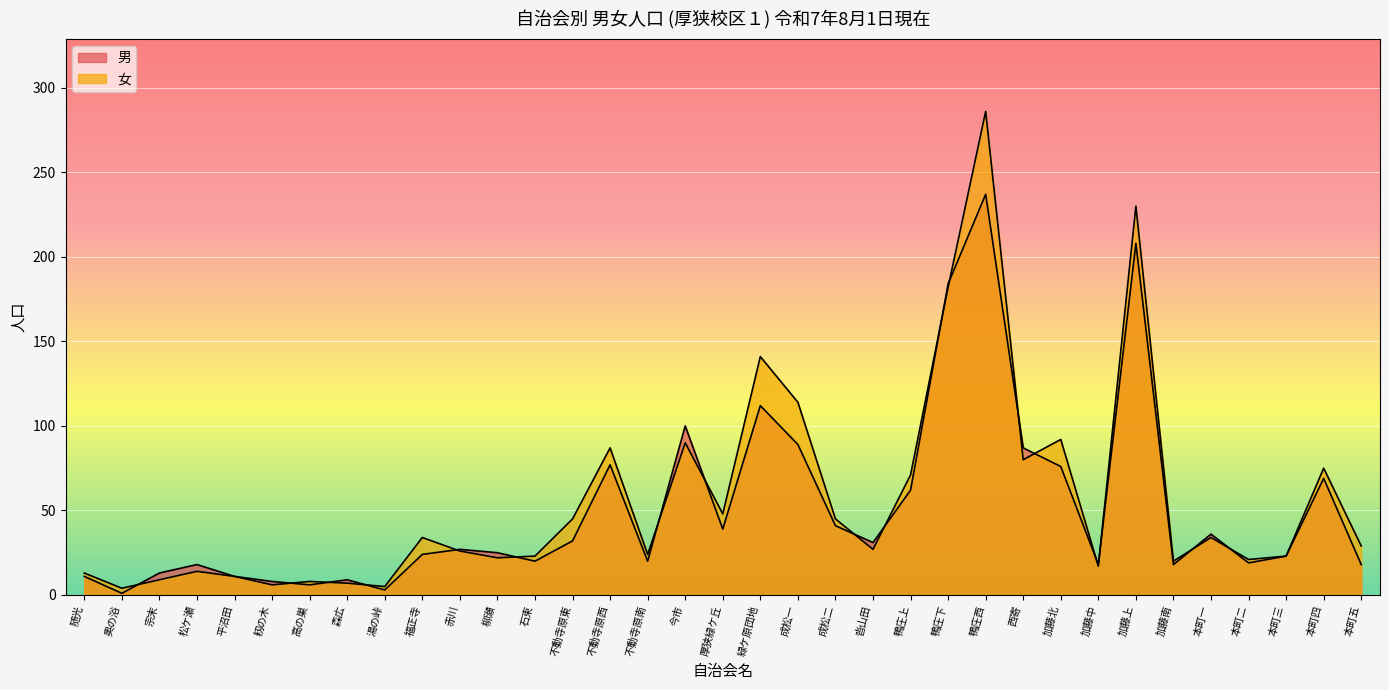

How many data points in 女 are above 27?

17